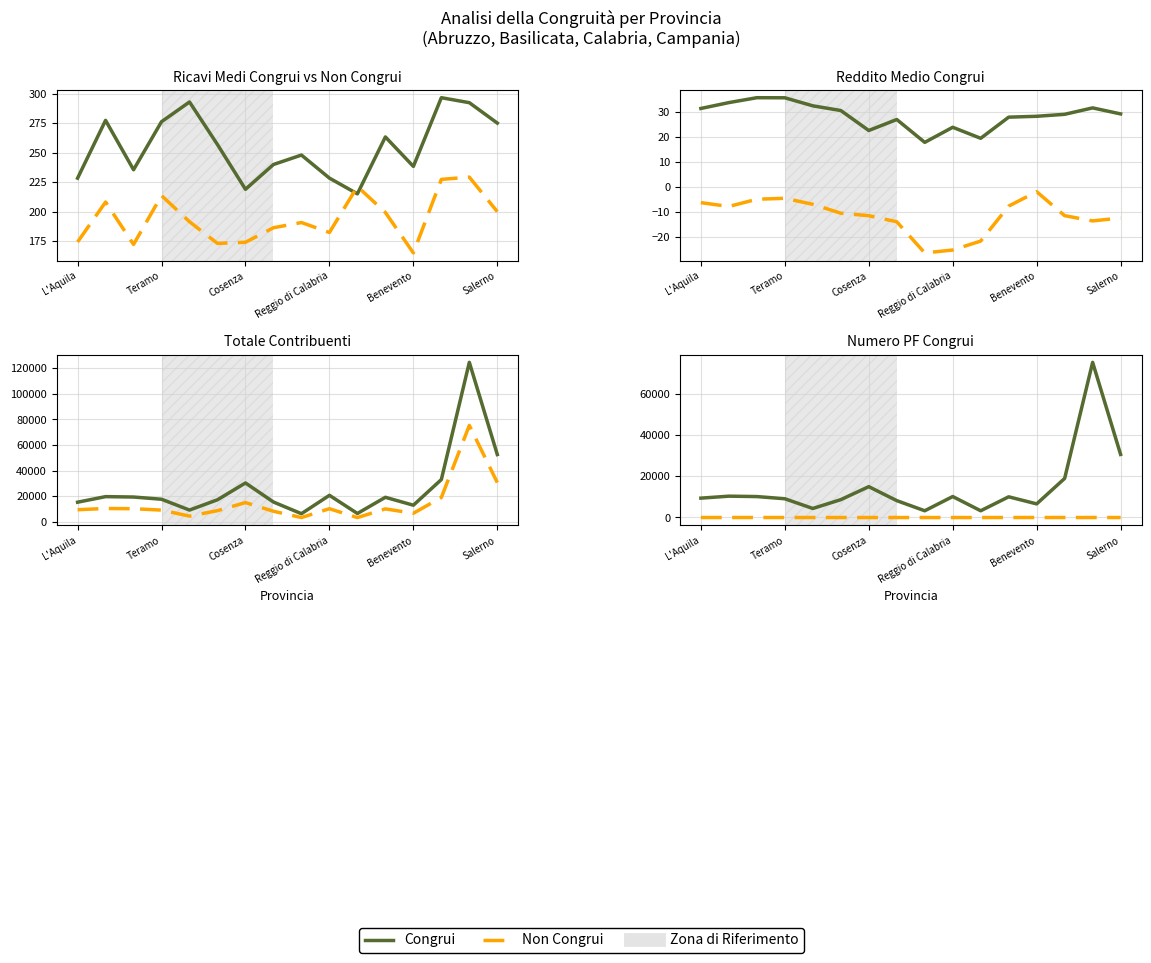

Where is the first local minimum for Congrui?

Cosenza